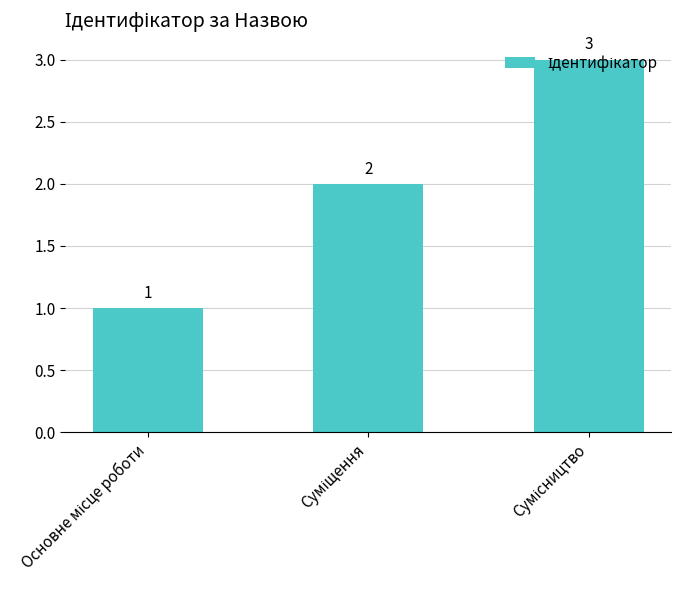

What is the maximum value shown in the chart?

3